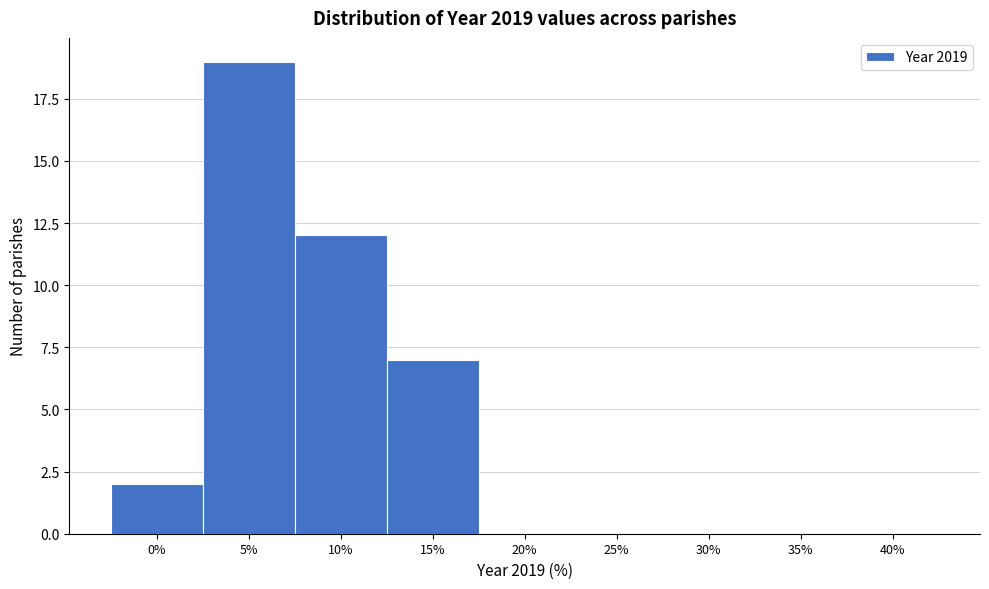

Reading left to right, transcribe all the data shown in this chart.

0%=2	5%=19	10%=12	15%=7	20%=0	25%=0	30%=0	35%=0	40%=0